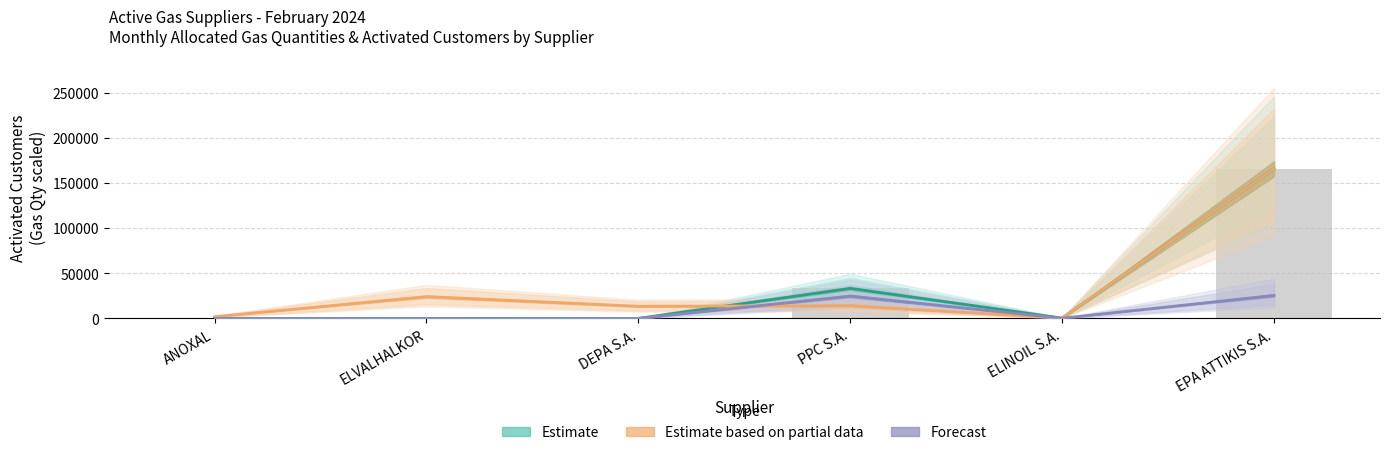

Where does the Total Activated Customers series first go above 423?

PPC S.A.